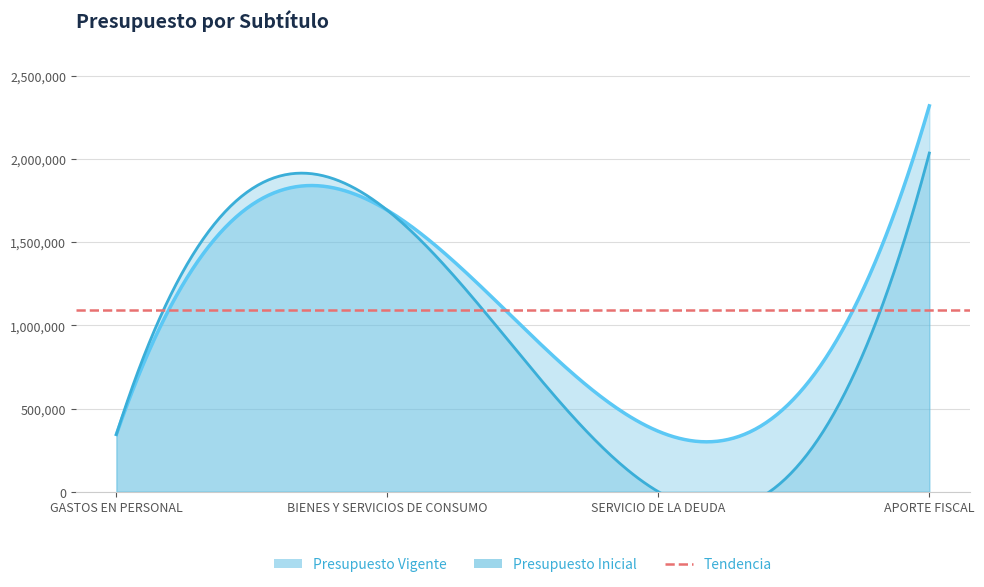

What is the difference between the highest and lowest values at SERVICIO DE LA DEUDA?

363239